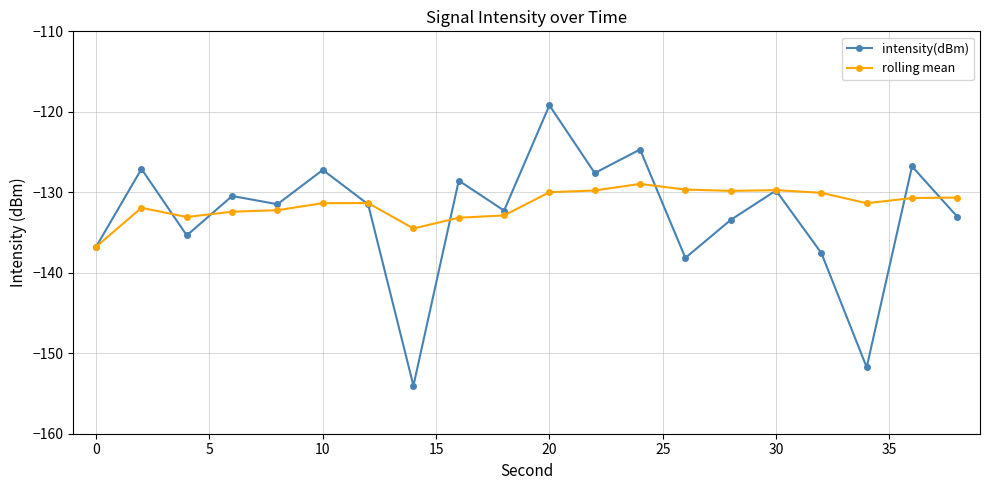

True or false: rolling mean has more than 2 points higher than both neighbors.

True